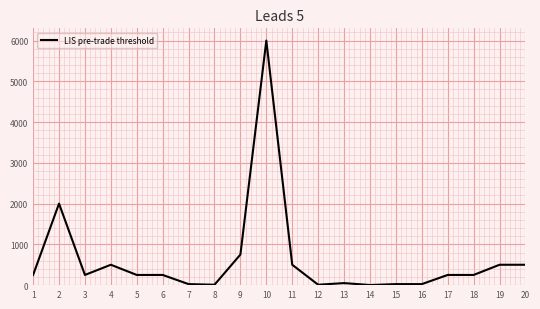

The value at 20 is 500. True or false?

True